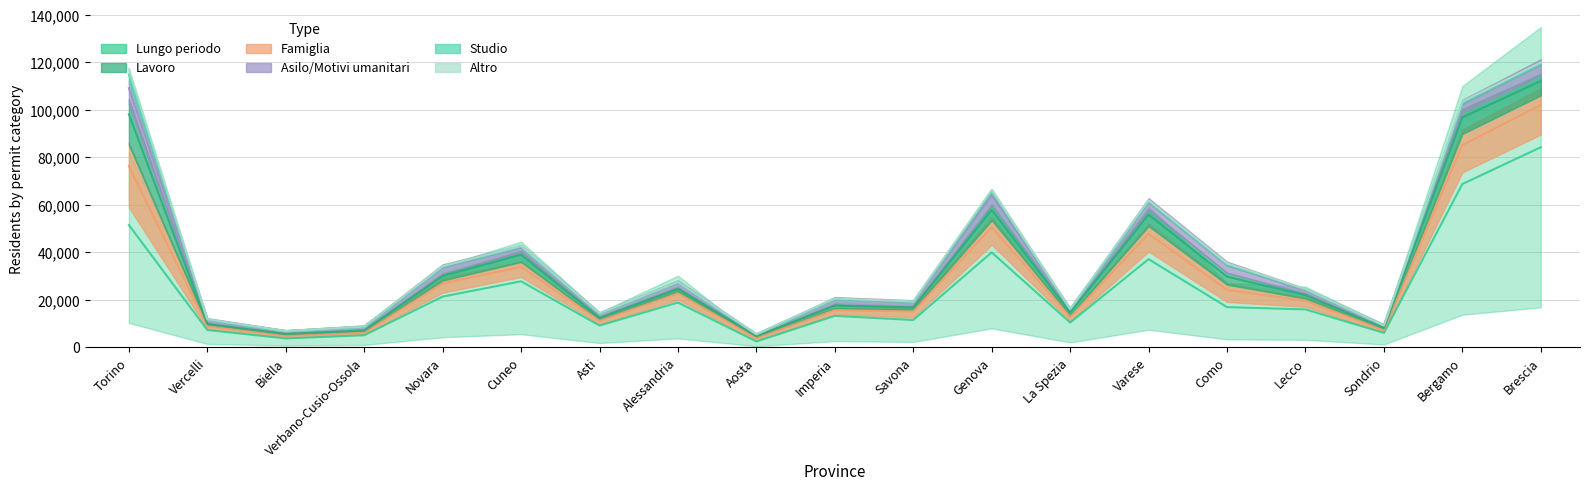

List the series in order of their peak value, highest first.

Lungo periodo, Famiglia, Lavoro, Asilo/Motivi umanitari, Studio, Altro